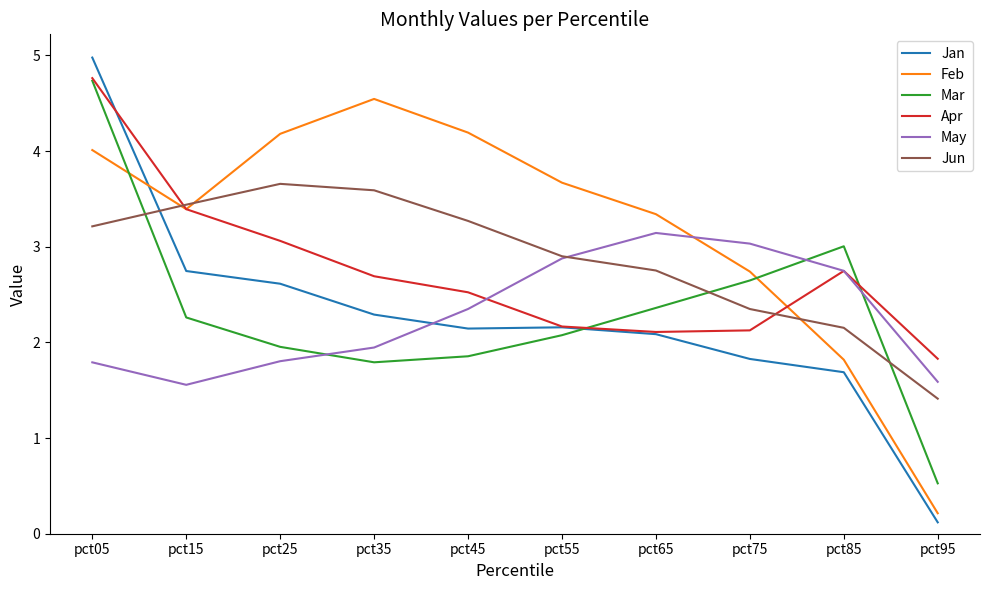

How many values in the Feb series exceed 3?

7